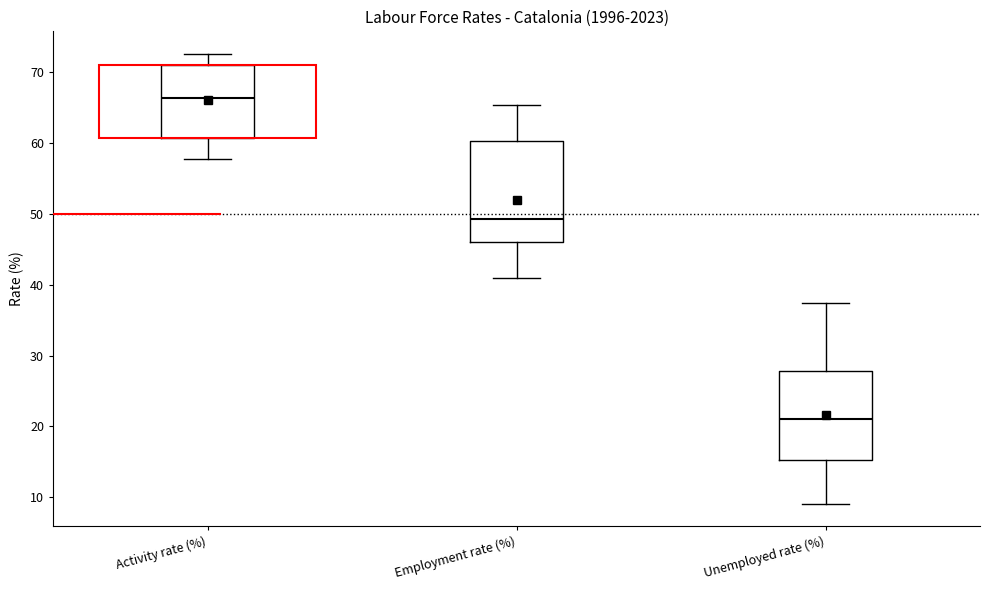

Comparing the boxes themselves (not the whiskers), which one is the tallest?

Employment rate (%)